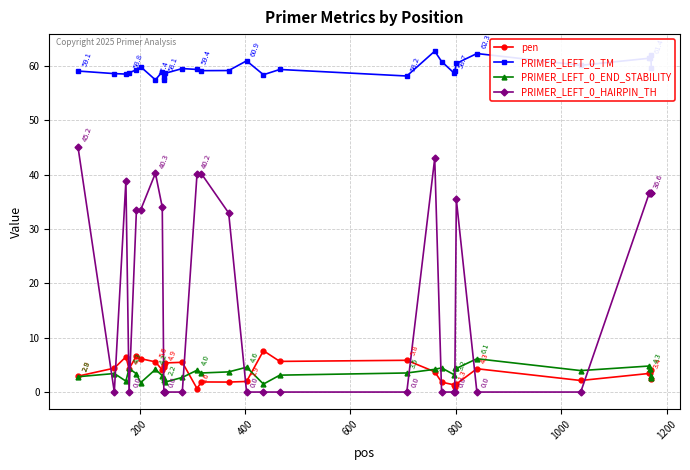

Which series has the largest range (max minus min)?

PRIMER_LEFT_0_HAIRPIN_TH